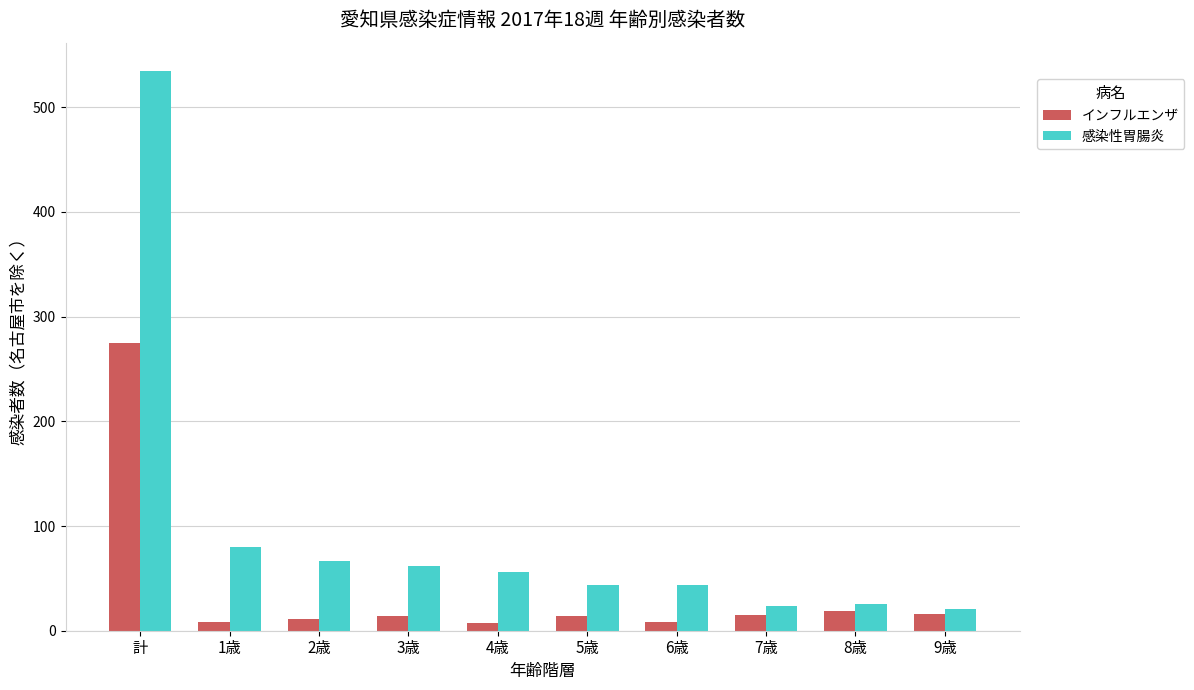

The value of 感染性胃腸炎 at 3歳 is 62. True or false?

True